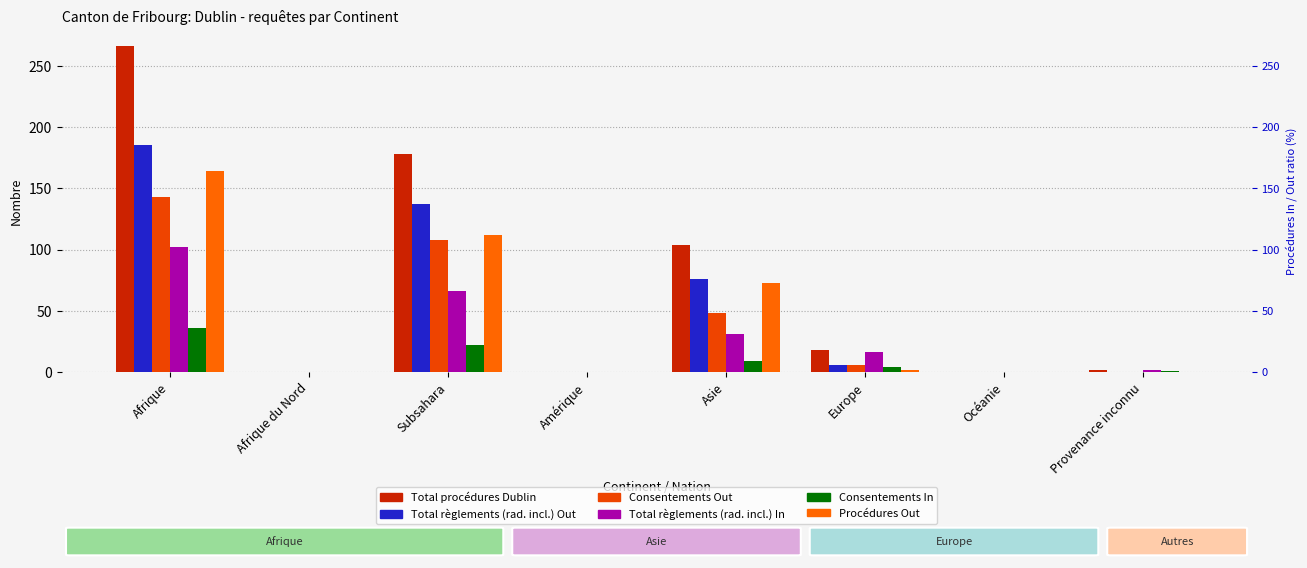

Which series has the largest range (max minus min)?

Total procédures Dublin